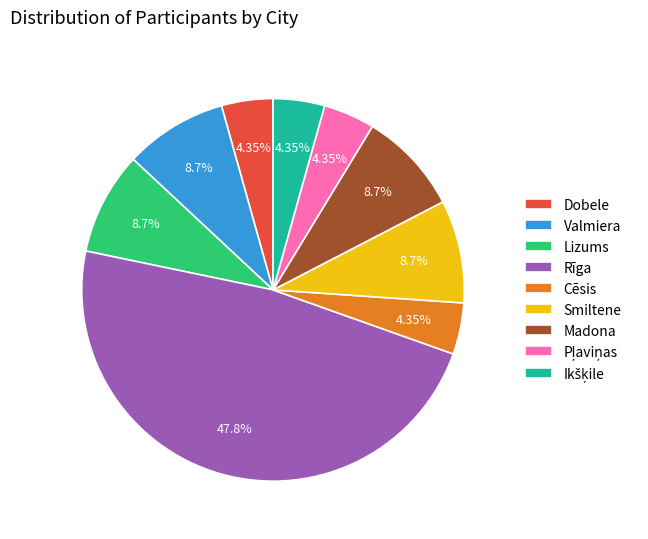

To the nearest percent, what is the difference between the largest and smallest slice percentages?

43%